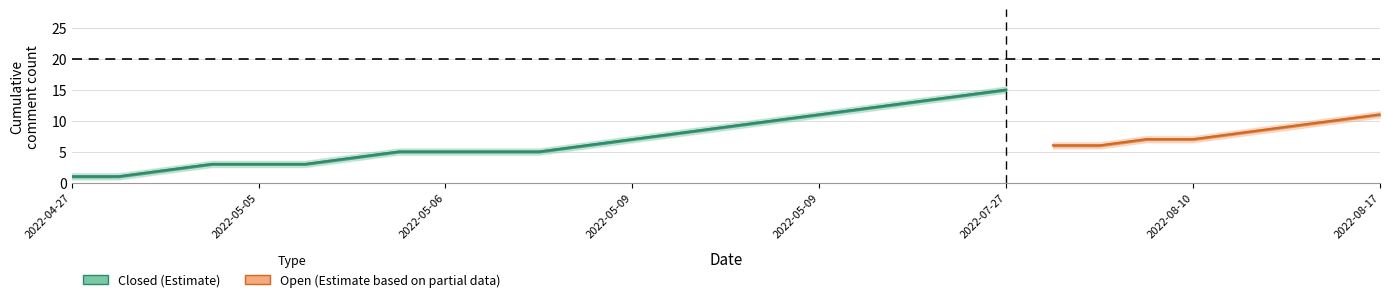

Does the chart have visible grid lines?

Yes